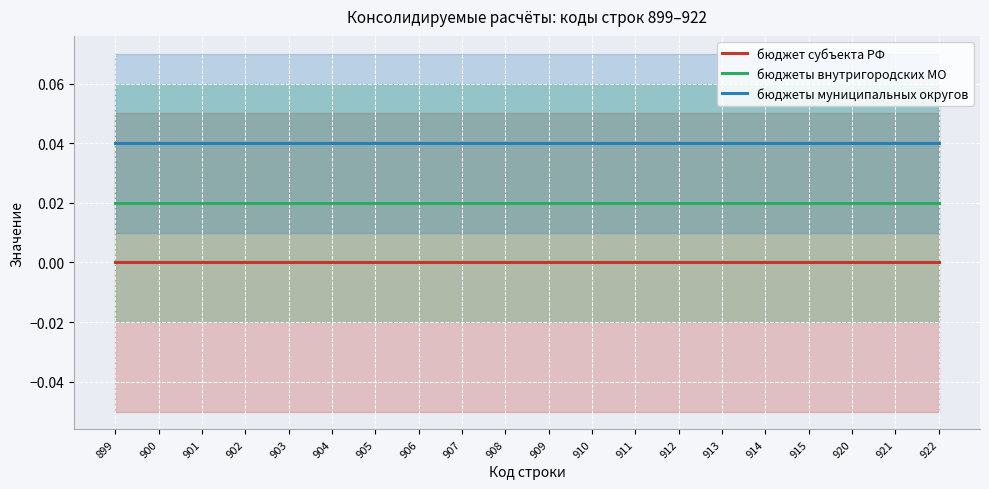

True or false: бюджеты внутригородских МО and бюджет субъекта РФ cross at least once.

False